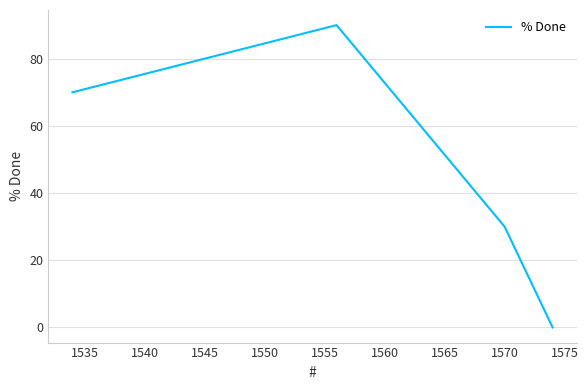

True or false: the data shows 158 at 1540.

False